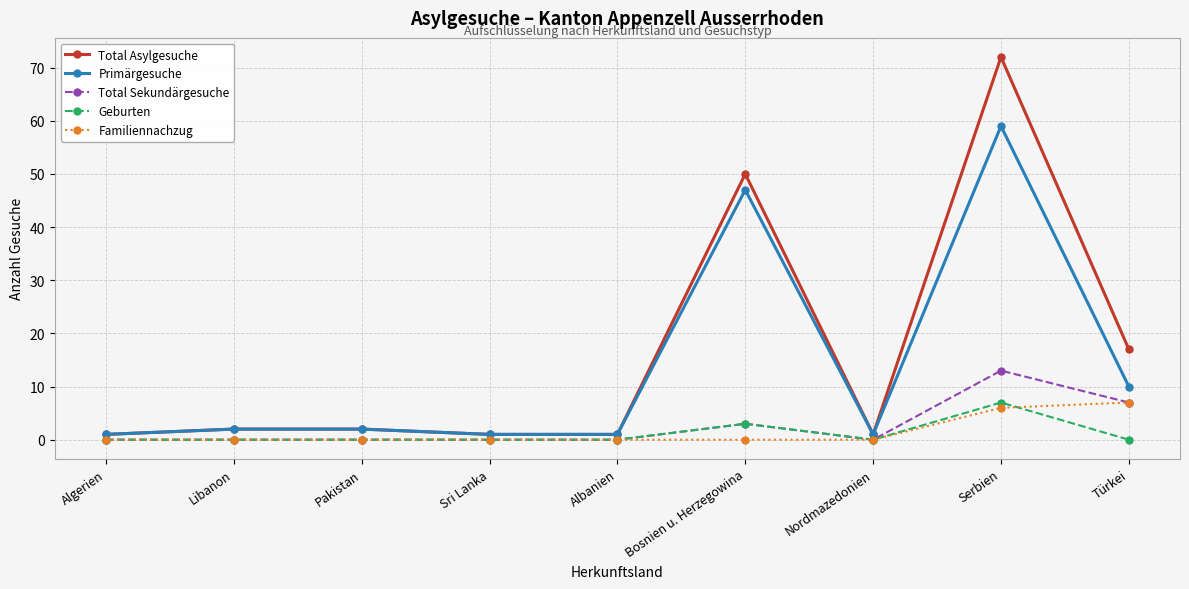

Does the chart display data point markers on the line(s)?

Yes